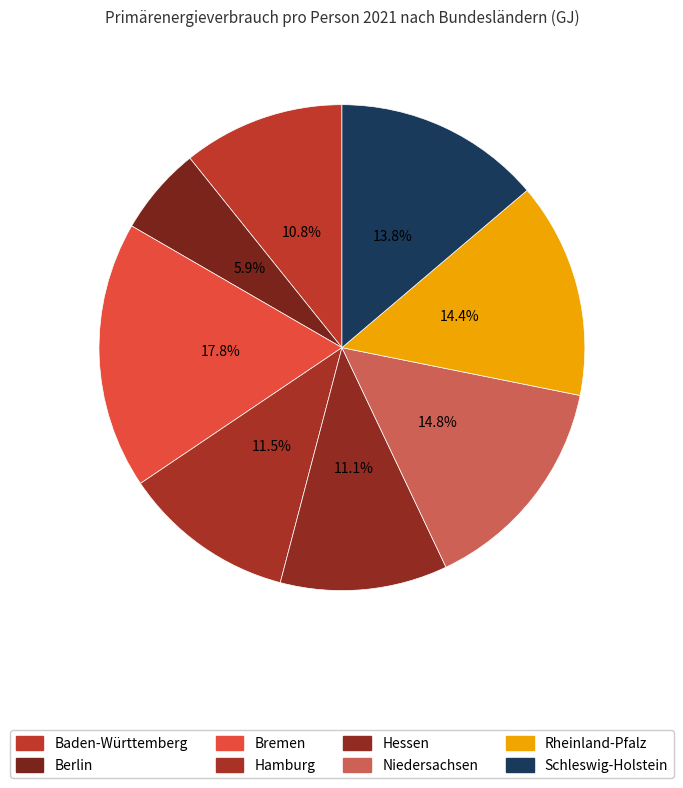

To the nearest percent, what percentage of the pie is Baden-Württemberg?

11%